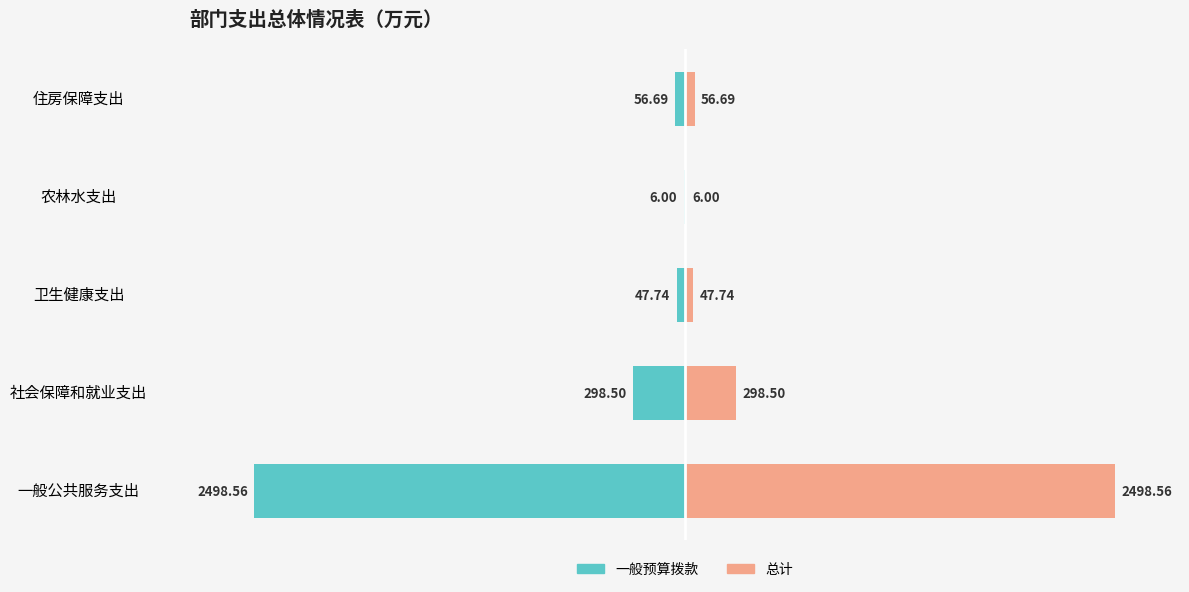

What are all the series names shown in the legend?

一般预算拨款, 总计